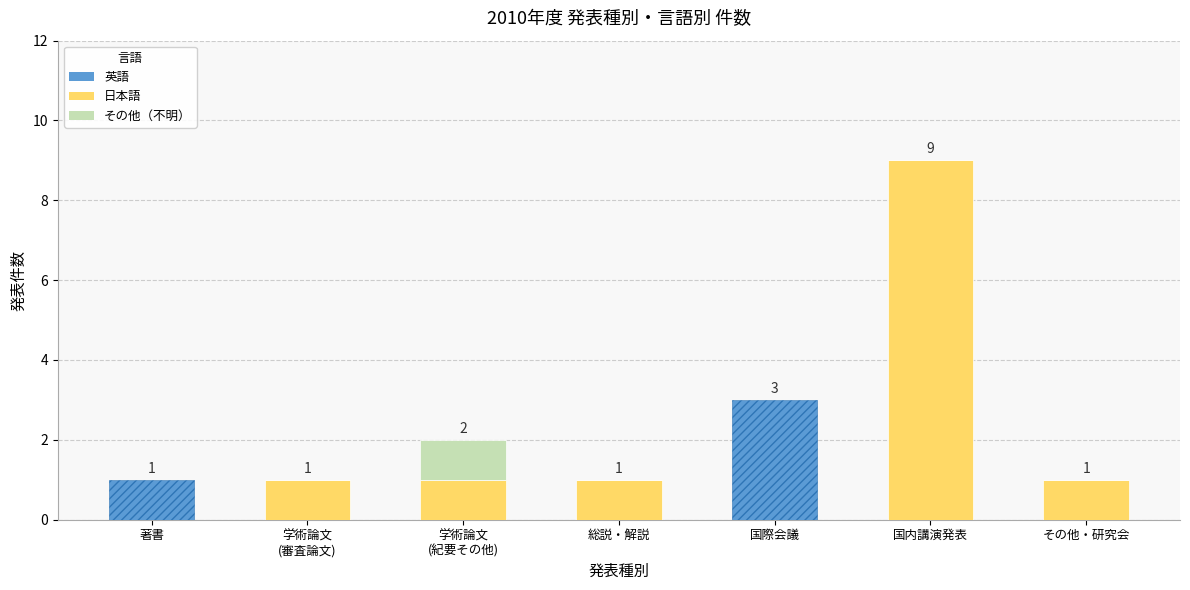

What position from the right is 国際会議?

3